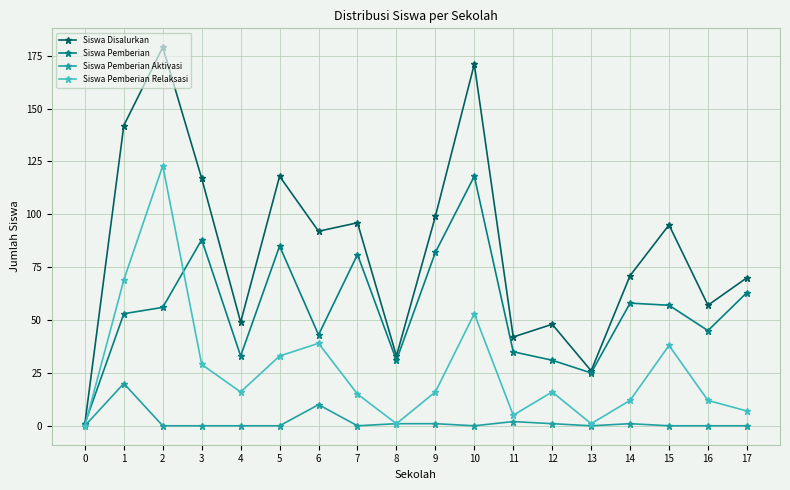

True or false: Siswa Pemberian has a value of 82 at 9.

True